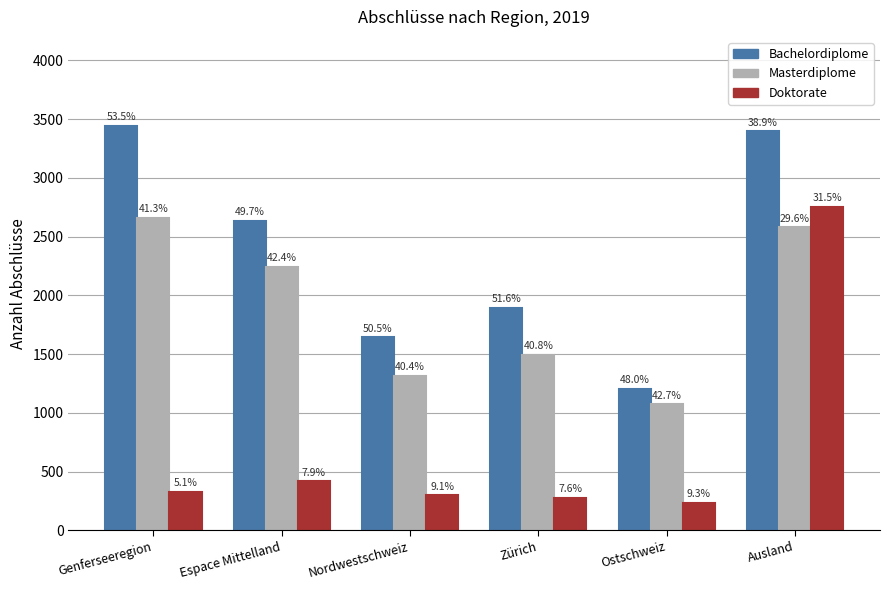

What is the difference between the maximum and minimum values in the Bachelordiplome series?

2241